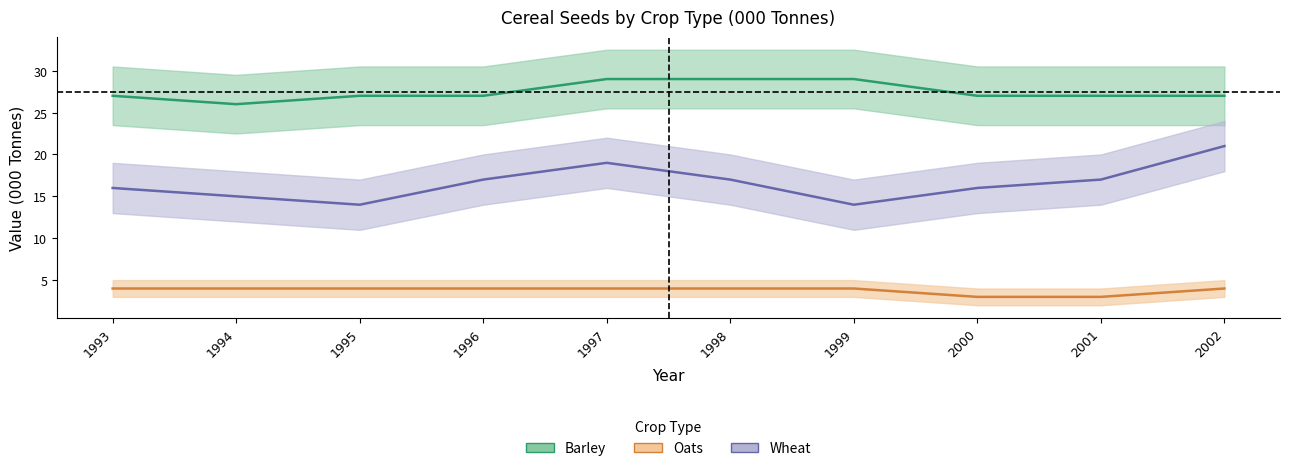

Between 1999 and 2000, which is larger?

1999